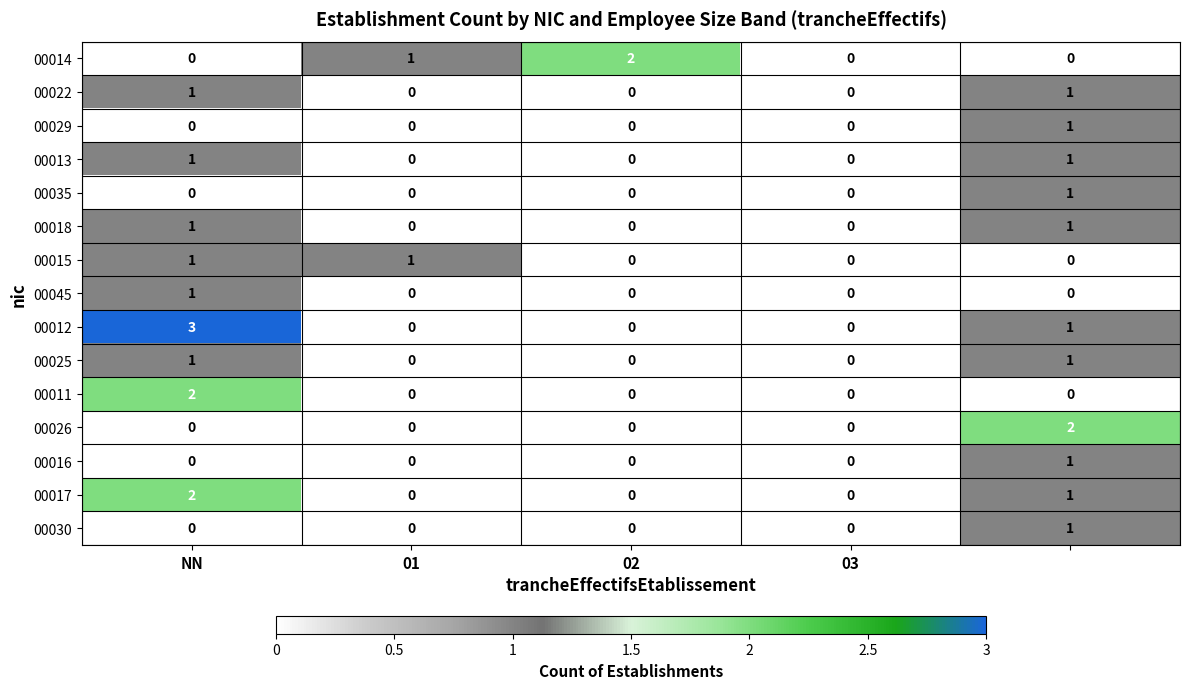

What is the sum of all 00017 values?

3